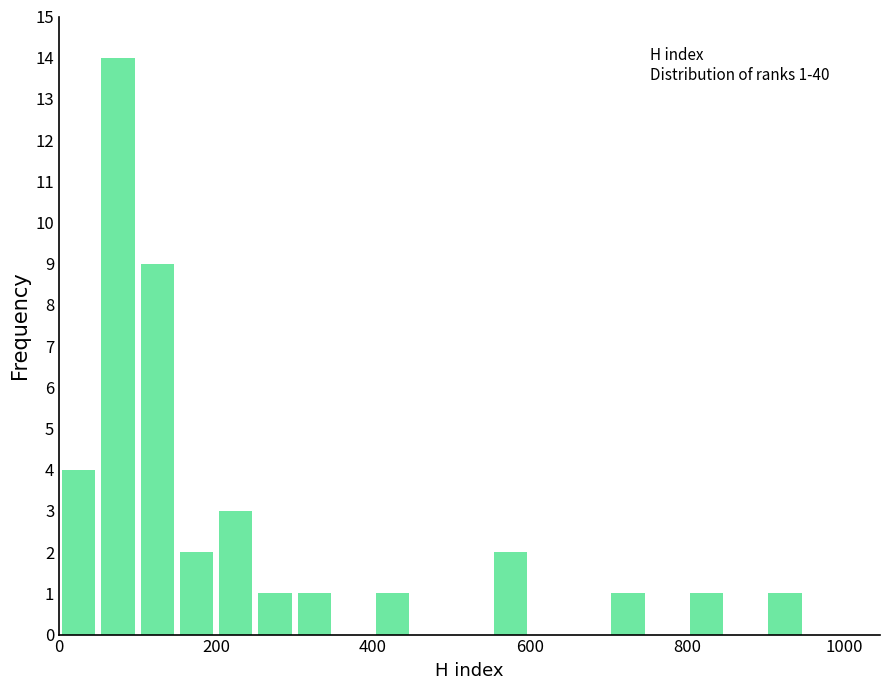

Around what value on the x-axis is the tallest bar? Give the approximate position of its centre, as read against the axis.

80